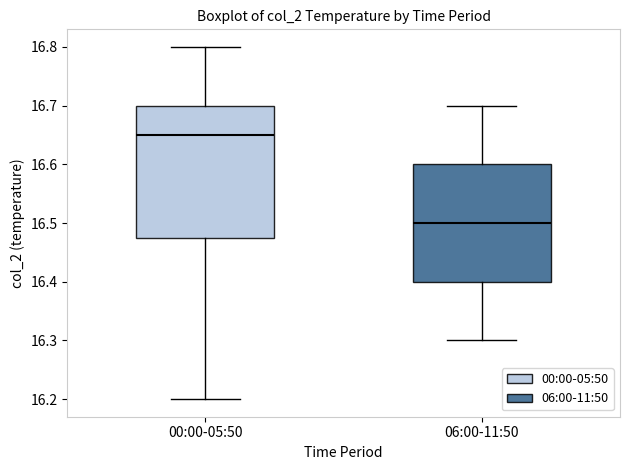

Which box's median line is the lowest?

06:00-11:50